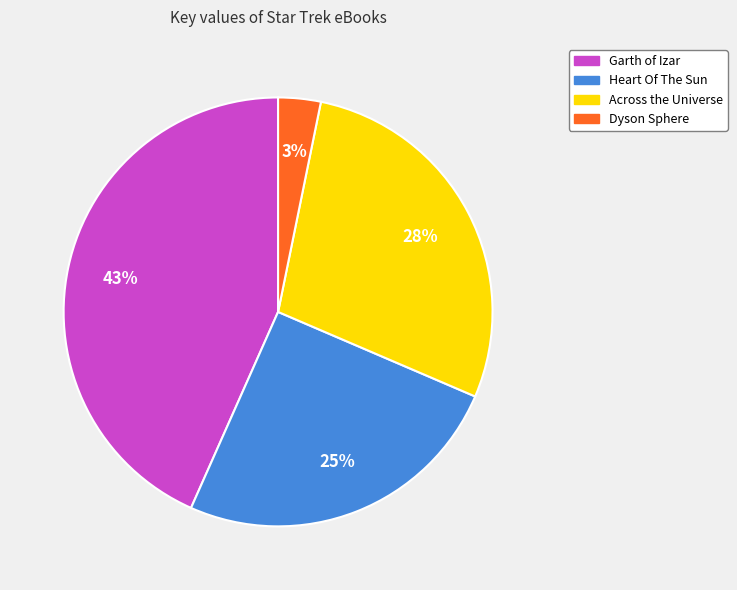

To the nearest percent, what percentage of the pie is Dyson Sphere?

3%